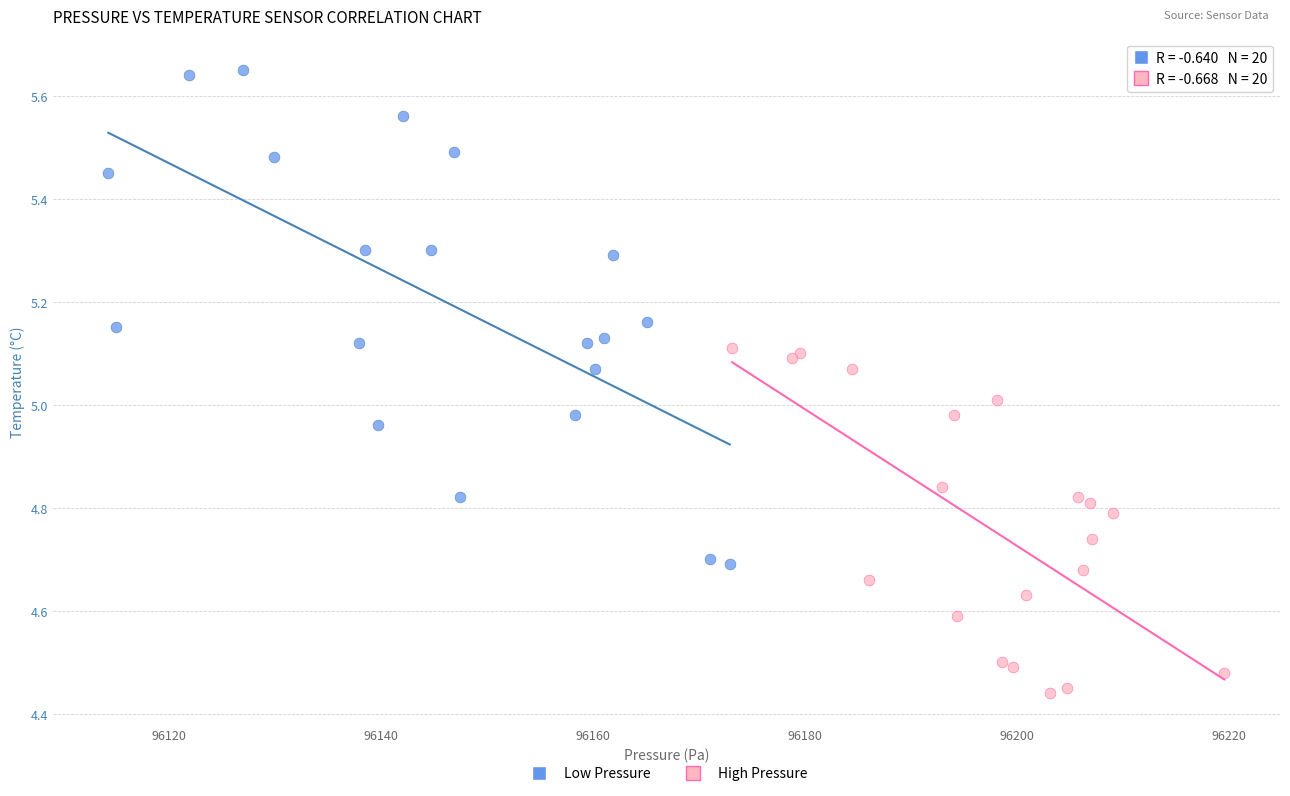

Which series reaches the maximum Y coordinate?

Low Pressure